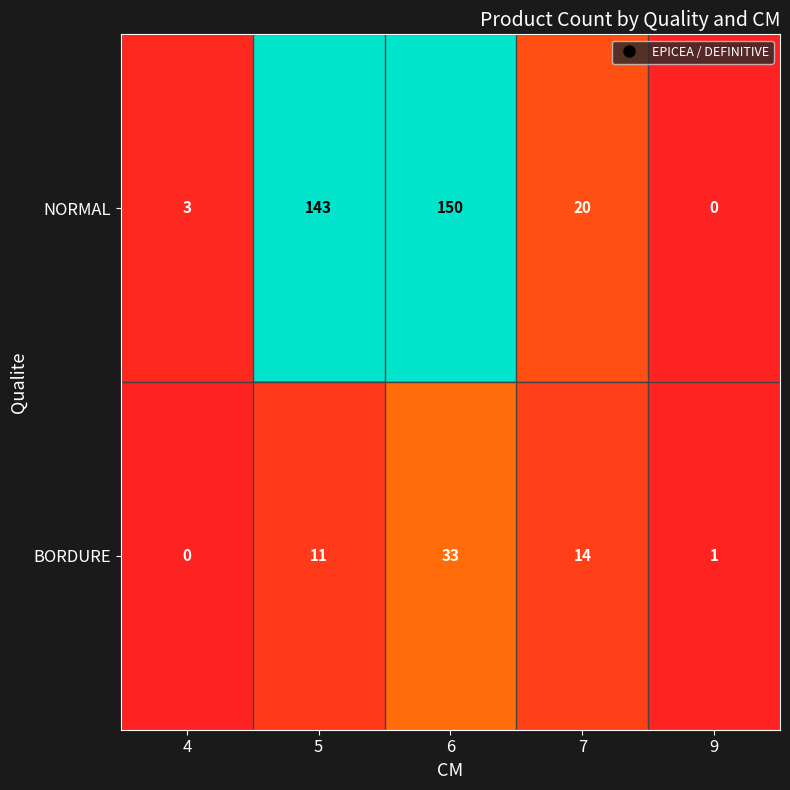

Which category has the highest value across all series?

6